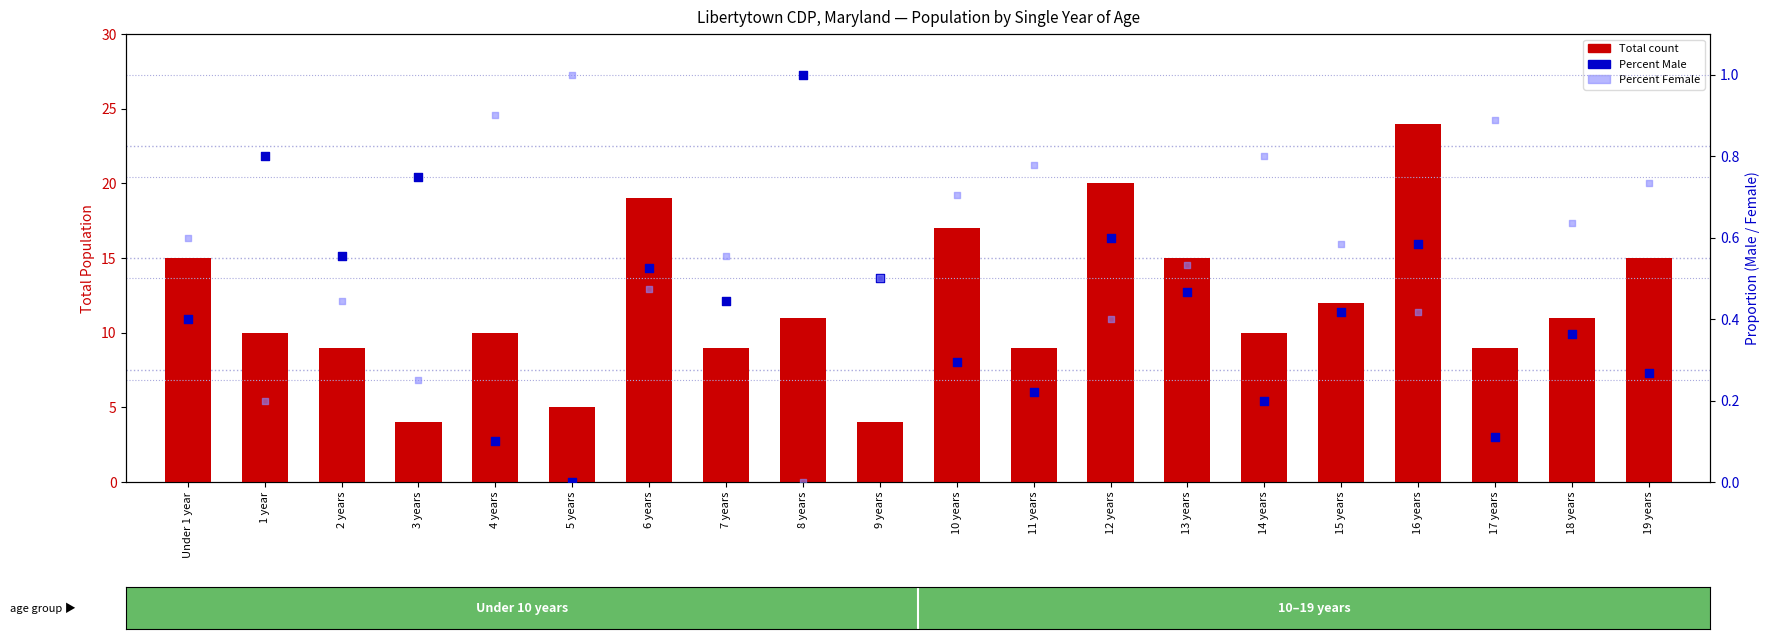

At how many categories does at least one series exceed 17?

3